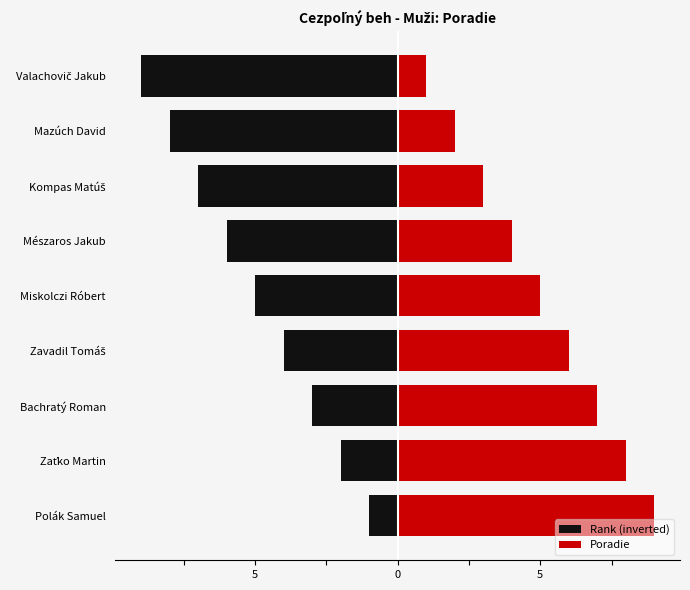

How many distinct data groups are displayed?

2